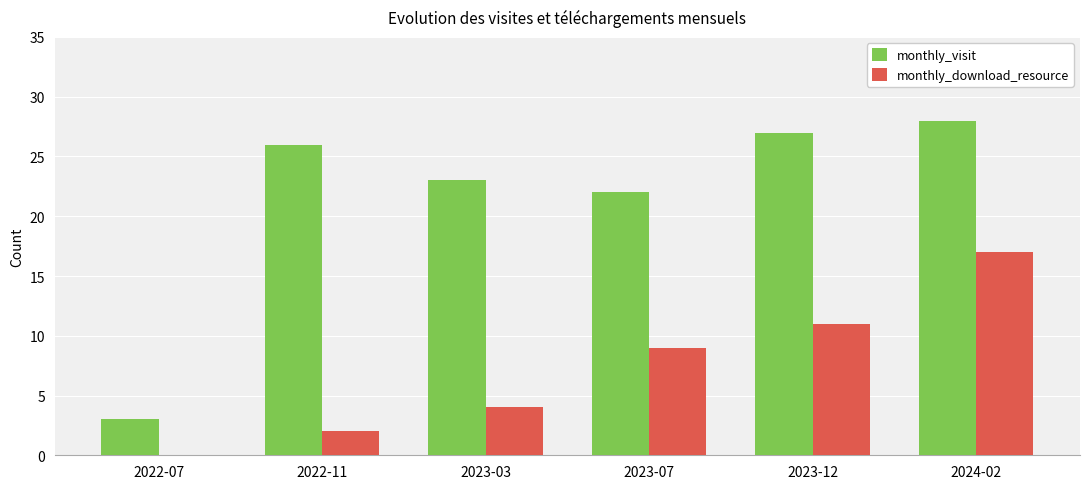

How many groups of bars are there?

6